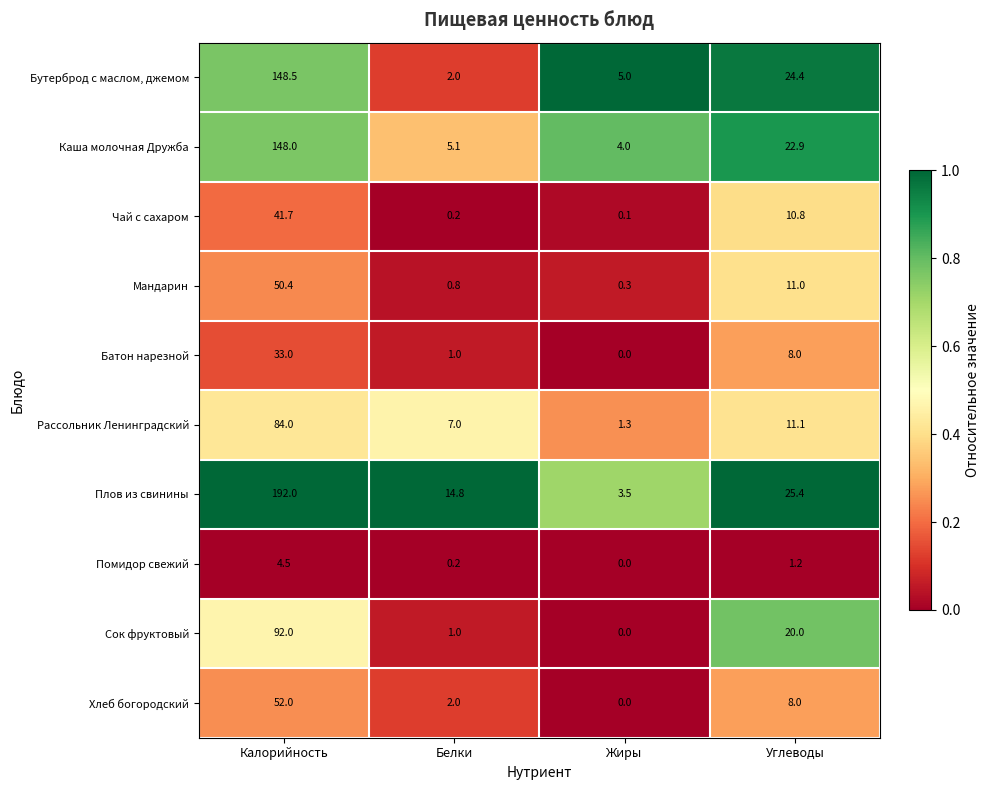

Which series changed the most between Белки and Жиры?

Плов из свинины